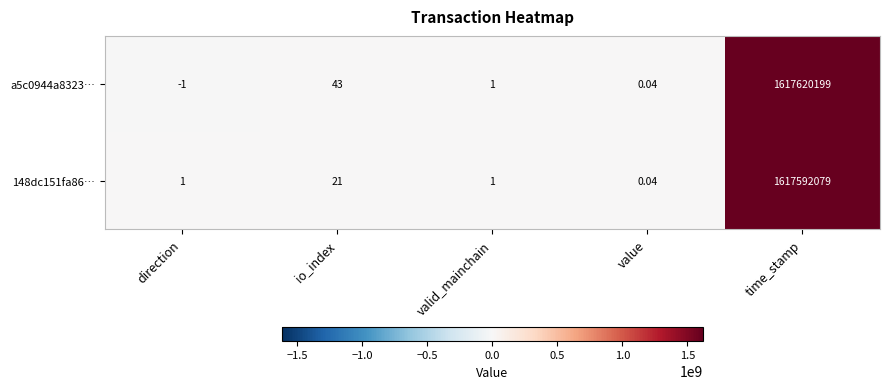

At which label does a5c0944a8323… reach its peak?

time_stamp